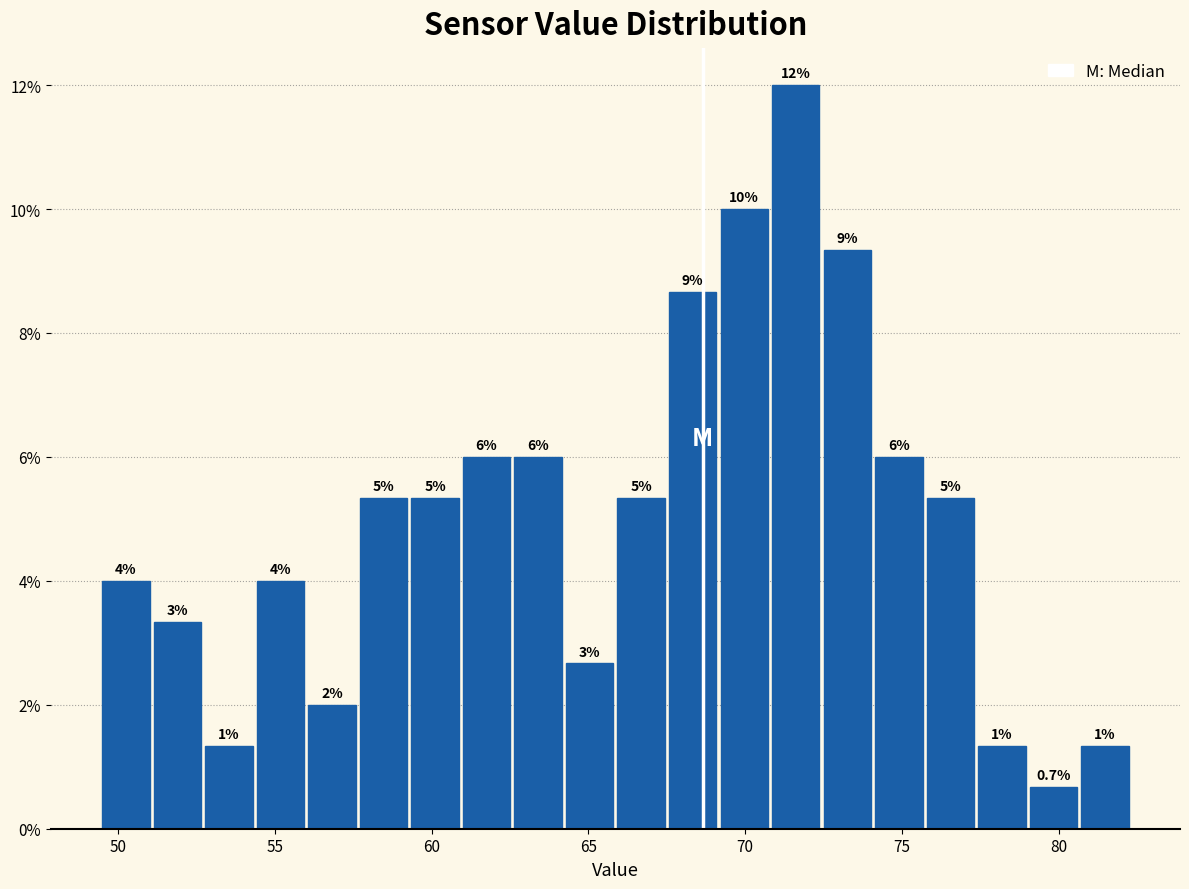

Around what value on the x-axis is the tallest bar? Give the approximate position of its centre, as read against the axis.

71.5